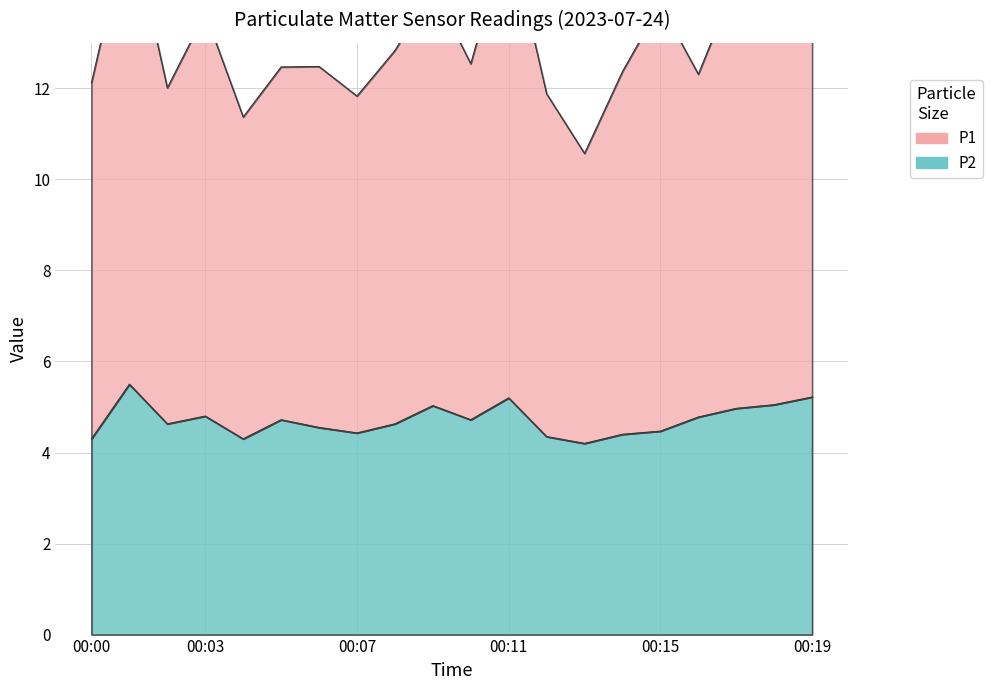

In P1, how many points are higher than both neighbors (excluding endpoints)?

7